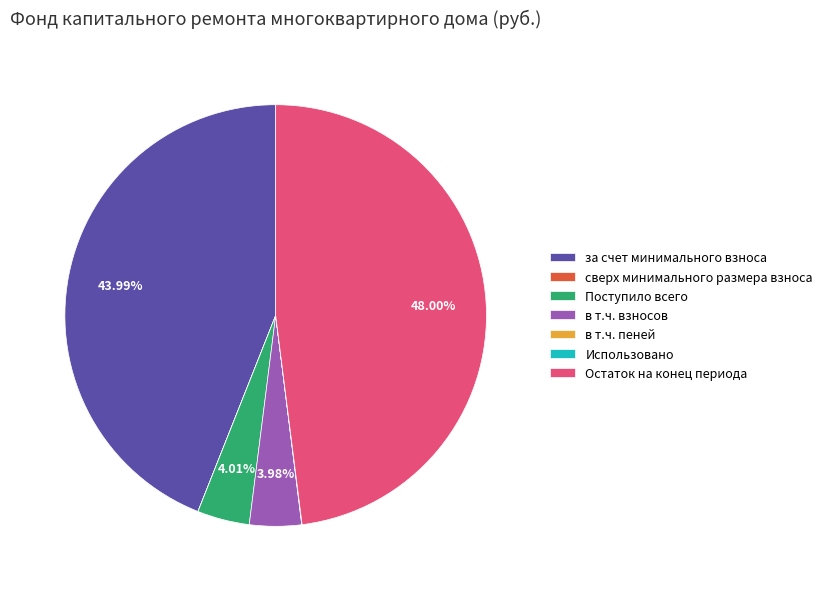

What is the largest slice in the pie chart?

Остаток на конец периода